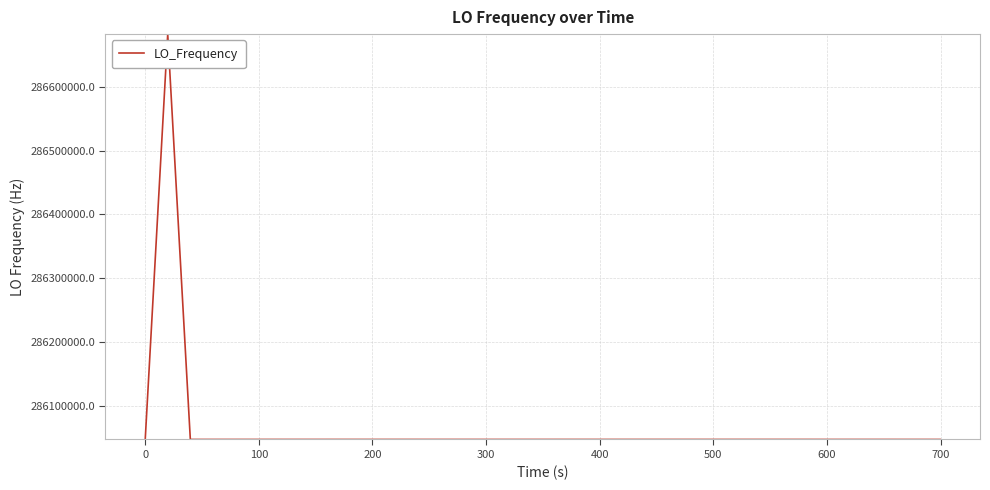

What is the minimum value shown in the chart?

286047003.0